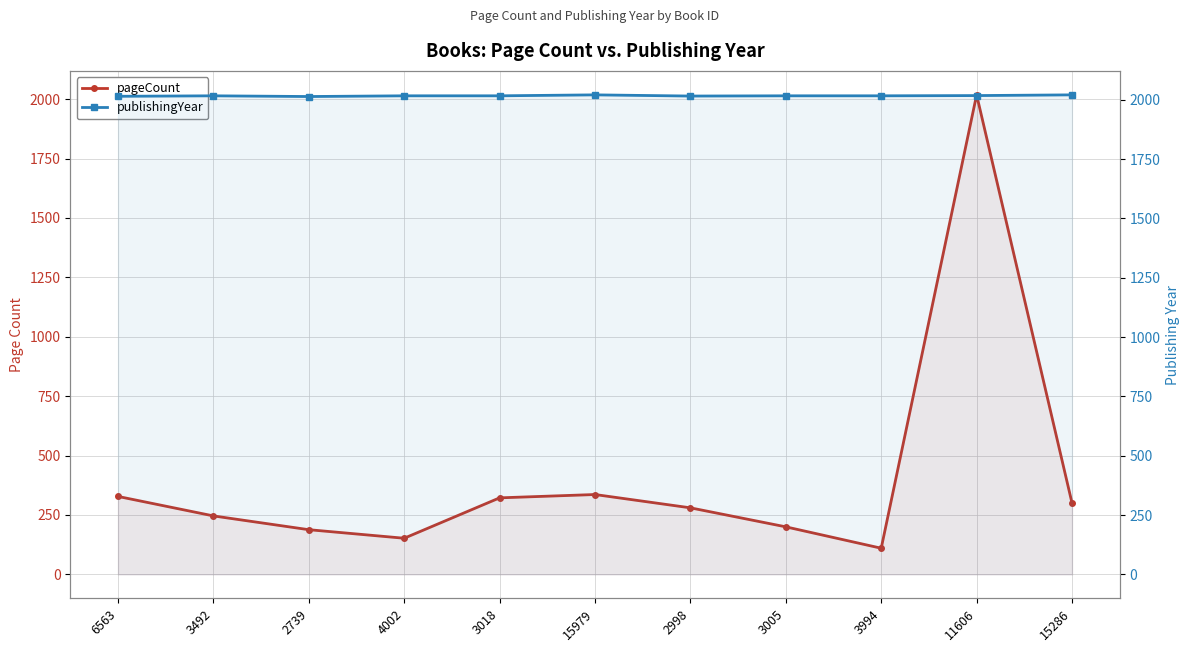

List the series in order of their overall mean, highest first.

publishingYear, pageCount